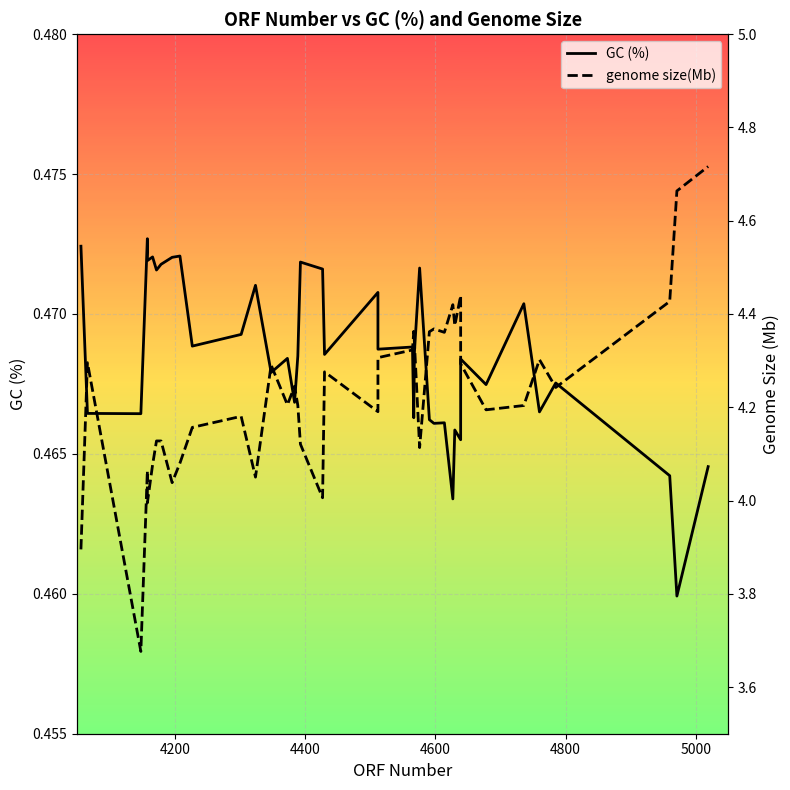

True or false: genome size(Mb) has more than 0 points higher than both neighbors.

True